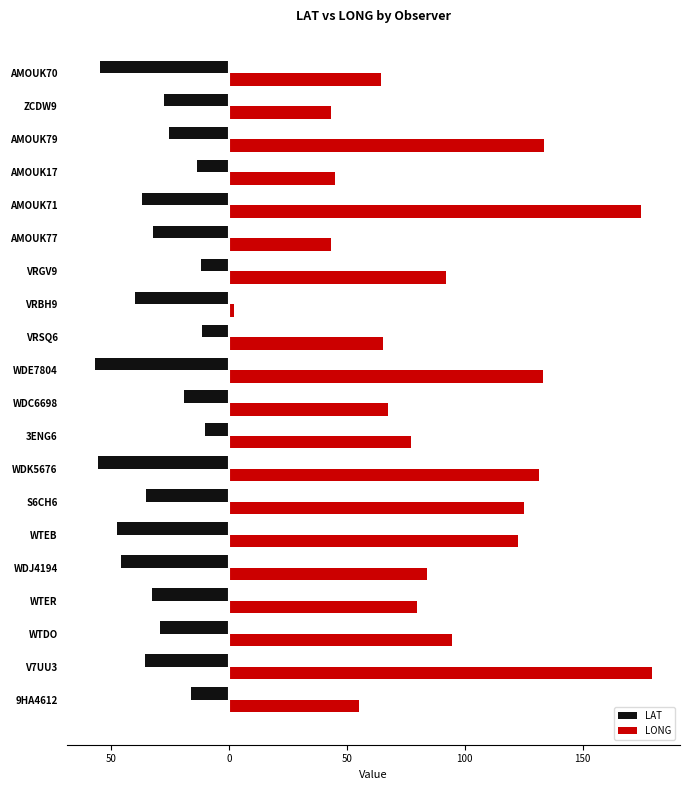

What are all the series names shown in the legend?

LAT, LONG